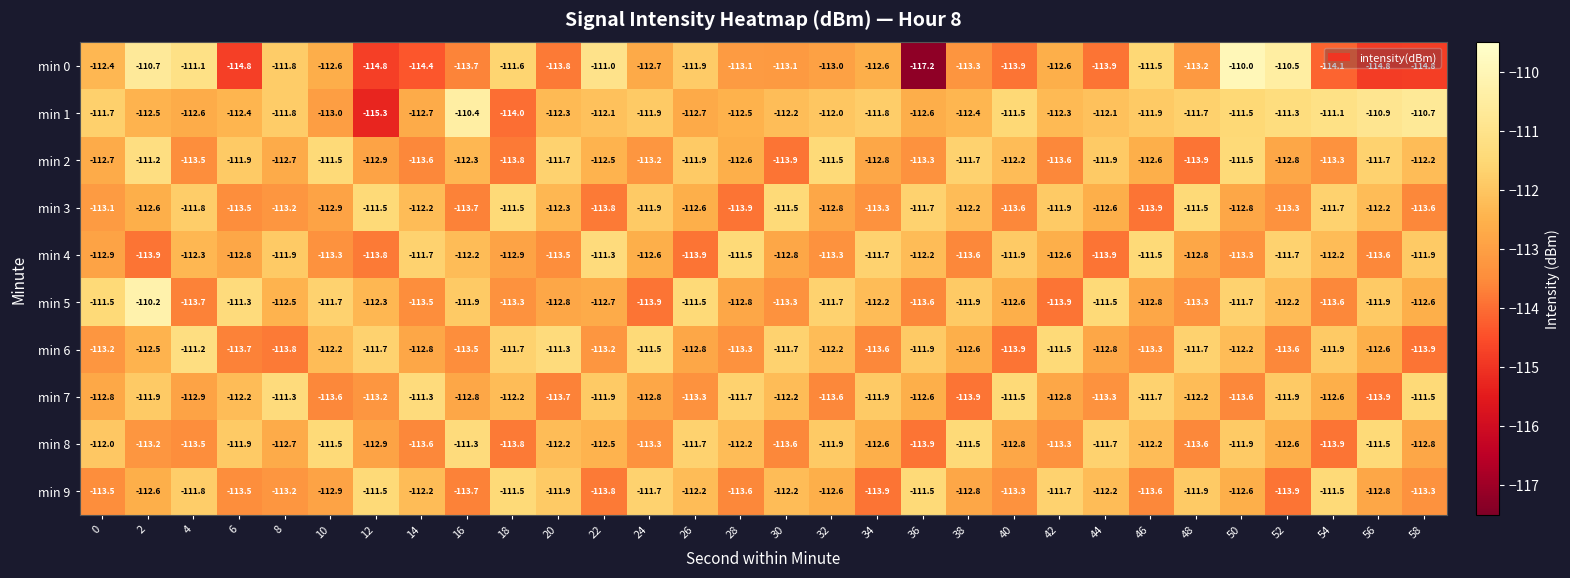

What is the maximum value for min 0?

-110.0